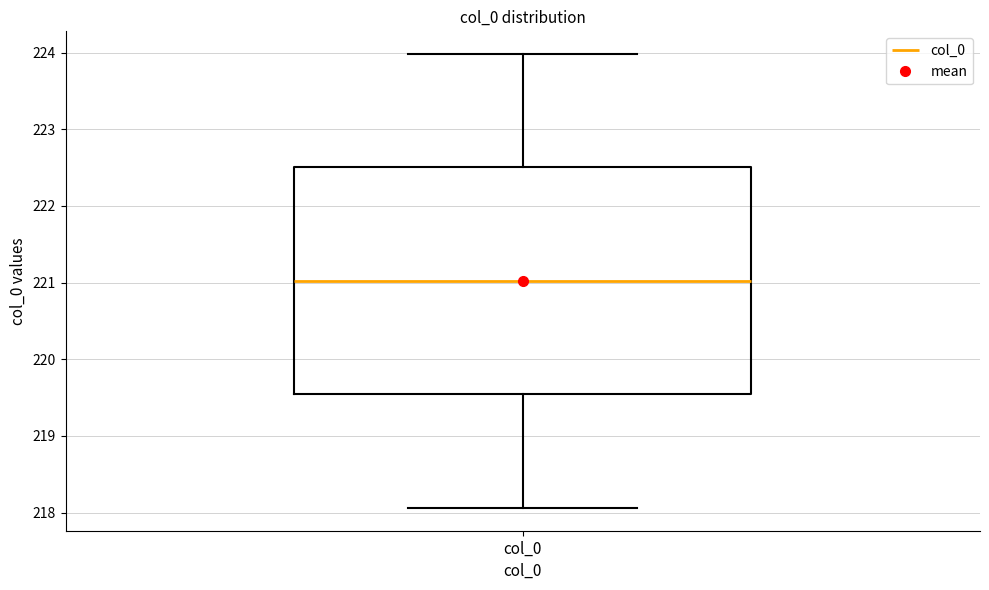

Where is the lower edge of the box for col_0 on the y-axis? The values are not printed on the chart, so give them approximately, as read against the axis.

219.5